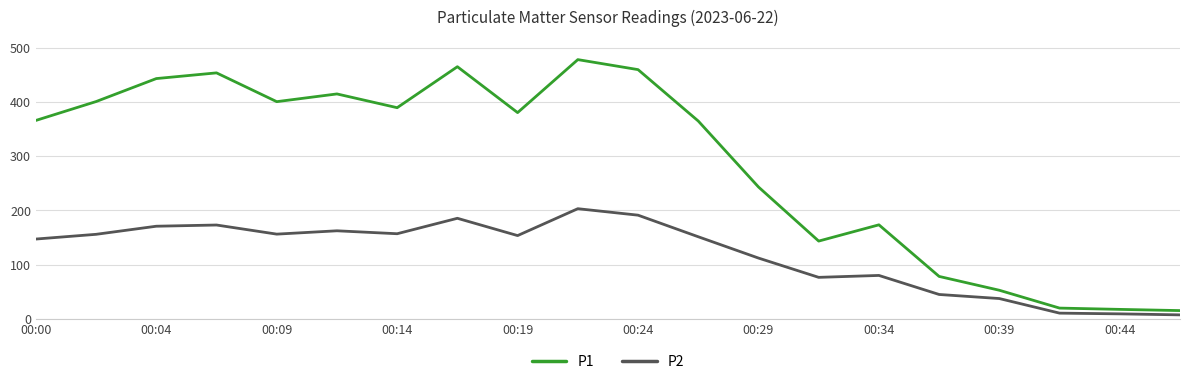

List the series in order of their overall mean, lowest first.

P2, P1